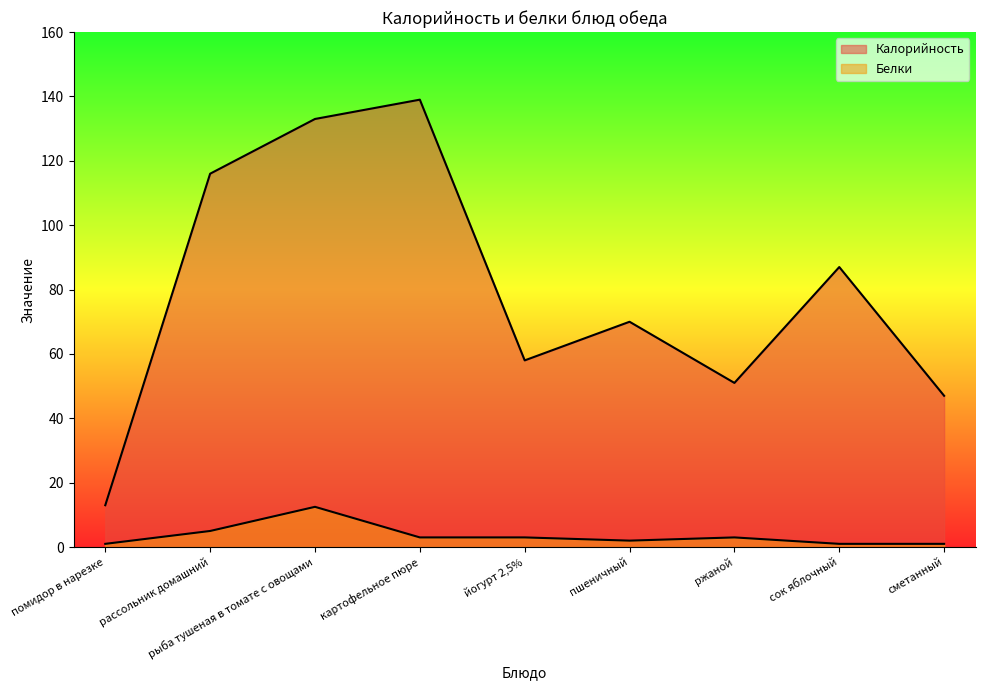

Where is the first local minimum for Калорийность?

йогурт 2,5%